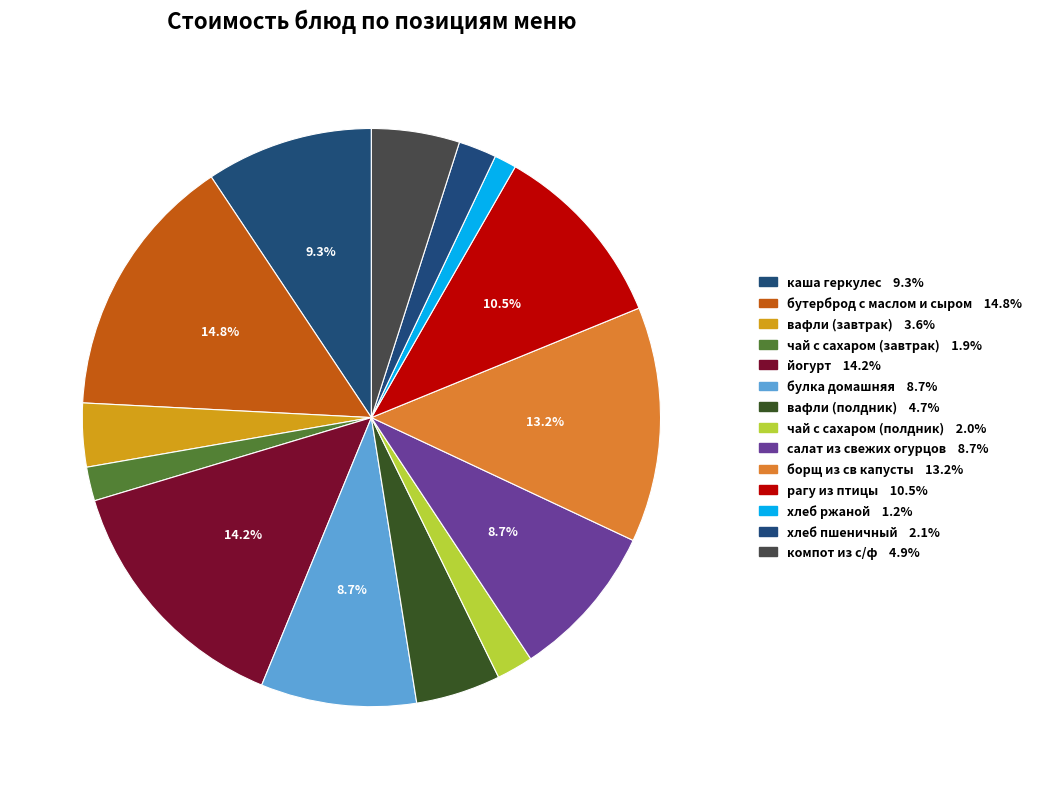

What percentage is the бутерброд с маслом и сыром slice, to the nearest percent?

15%